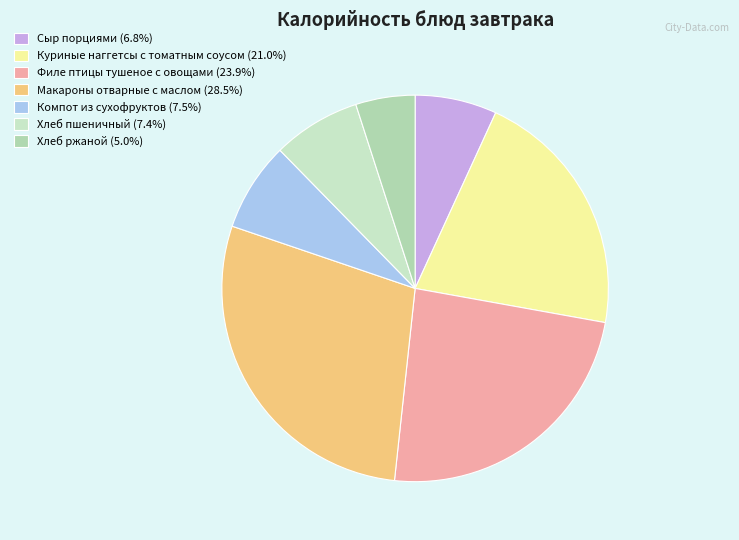

What percentage is the Хлеб ржаной slice, to the nearest percent?

5%